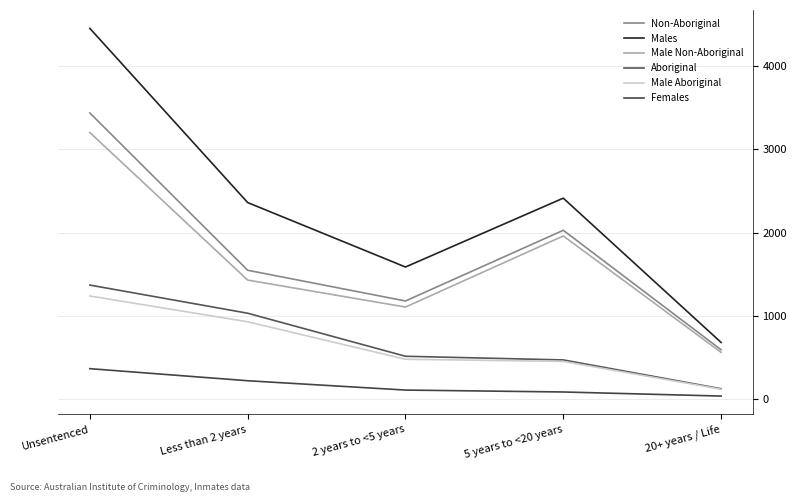

Reading left to right, extract all data points from this chart.

Non-Aboriginal: Unsentenced=3437	Less than 2 years=1548	2 years to <5 years=1179	5 years to <20 years=2028	20+ years / Life=593
Males: Unsentenced=4453	Less than 2 years=2361	2 years to <5 years=1587	5 years to <20 years=2414	20+ years / Life=681
Male Non-Aboriginal: Unsentenced=3202	Less than 2 years=1430	2 years to <5 years=1106	5 years to <20 years=1960	20+ years / Life=562
Aboriginal: Unsentenced=1370	Less than 2 years=1032	2 years to <5 years=515	5 years to <20 years=471	20+ years / Life=125
Male Aboriginal: Unsentenced=1239	Less than 2 years=929	2 years to <5 years=479	5 years to <20 years=453	20+ years / Life=119
Females: Unsentenced=366	Less than 2 years=221	2 years to <5 years=109	5 years to <20 years=86	20+ years / Life=37